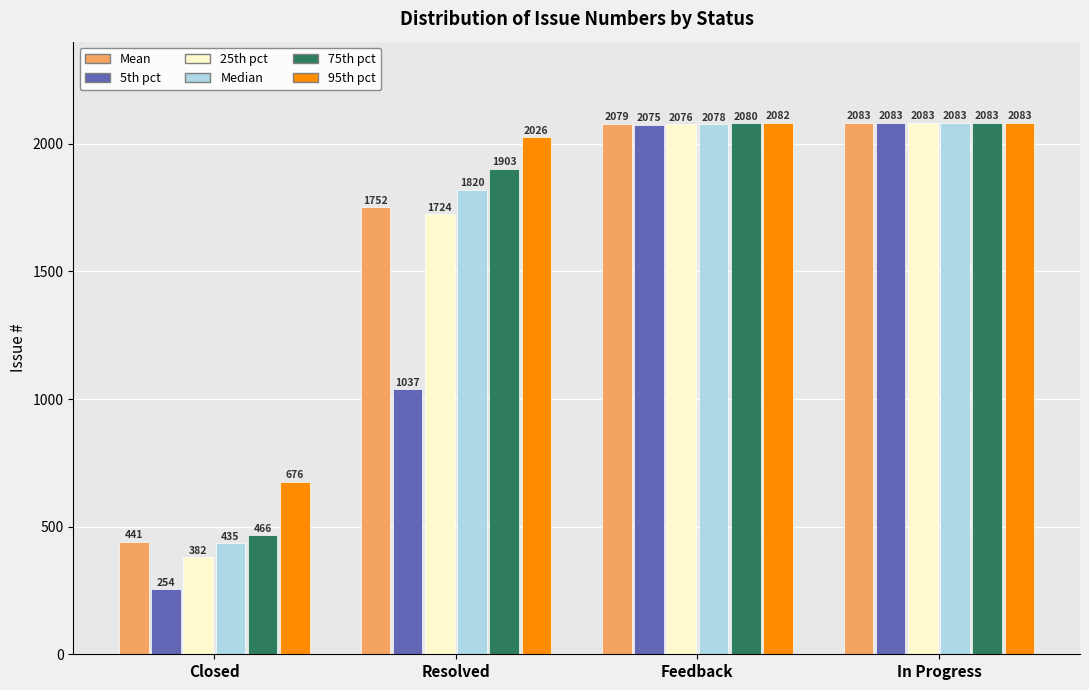

What value does the 75th pct series have at In Progress?

2083.0